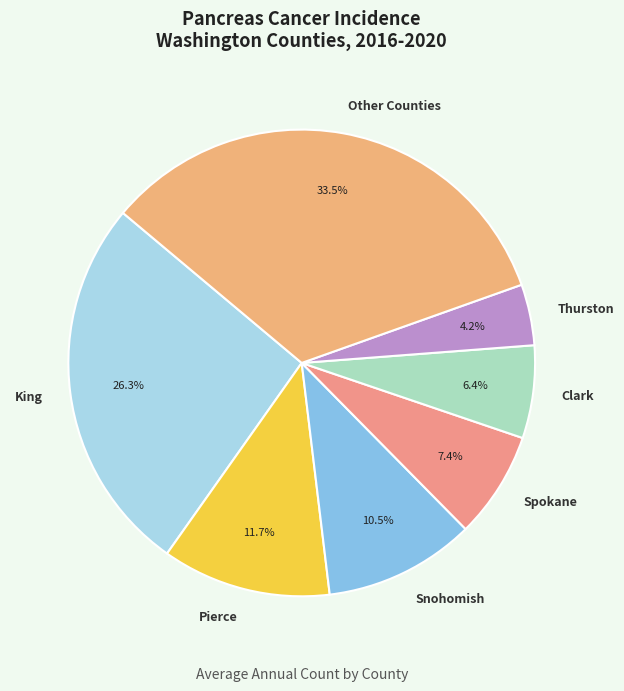

Which slice is the smallest?

Thurston